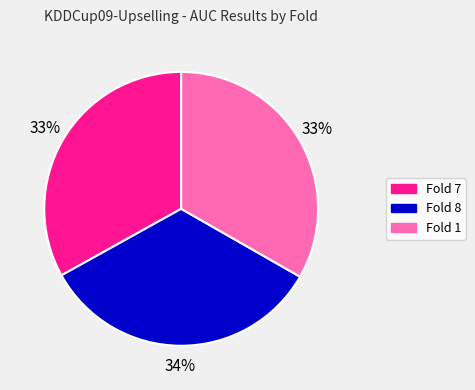

Is the sum of Fold 8 and Fold 1 greater than half?

Yes